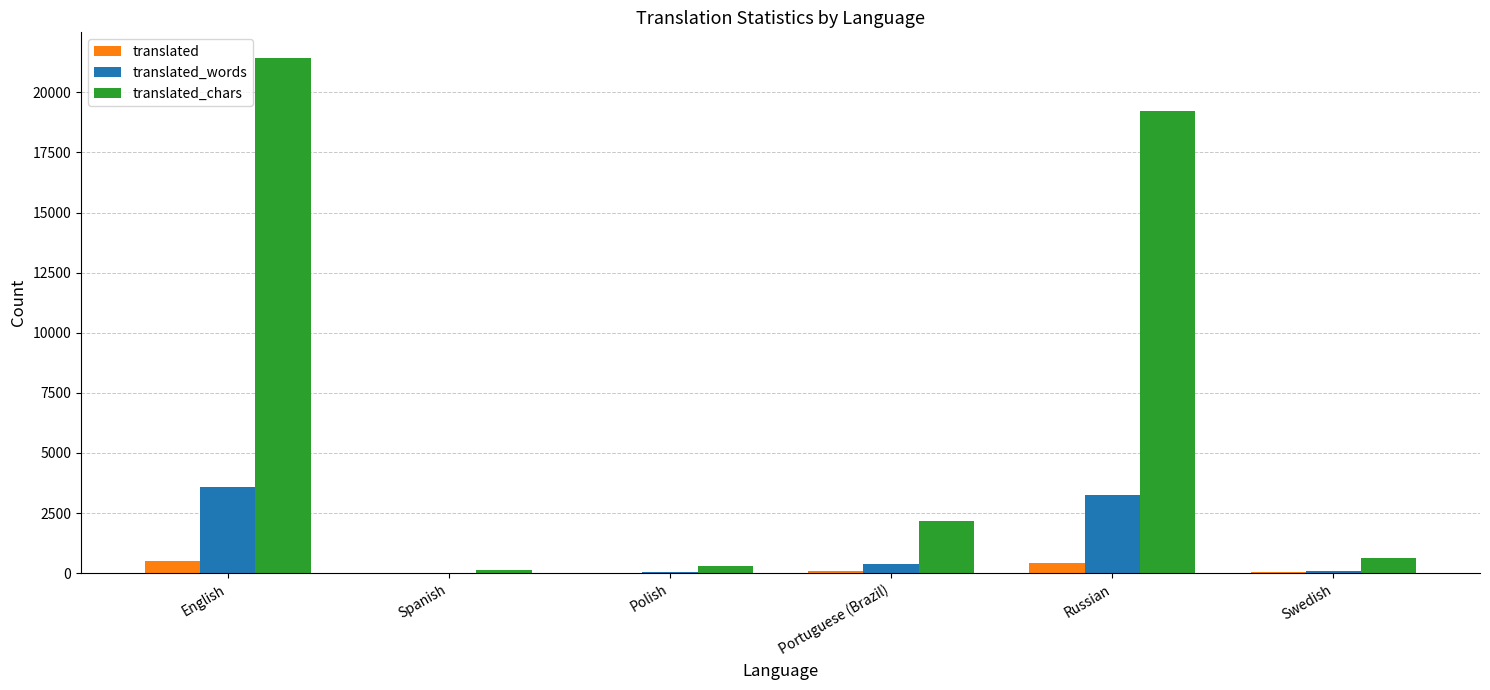

What is the sum of the translated_chars values at Portuguese (Brazil) and Russian?

21397